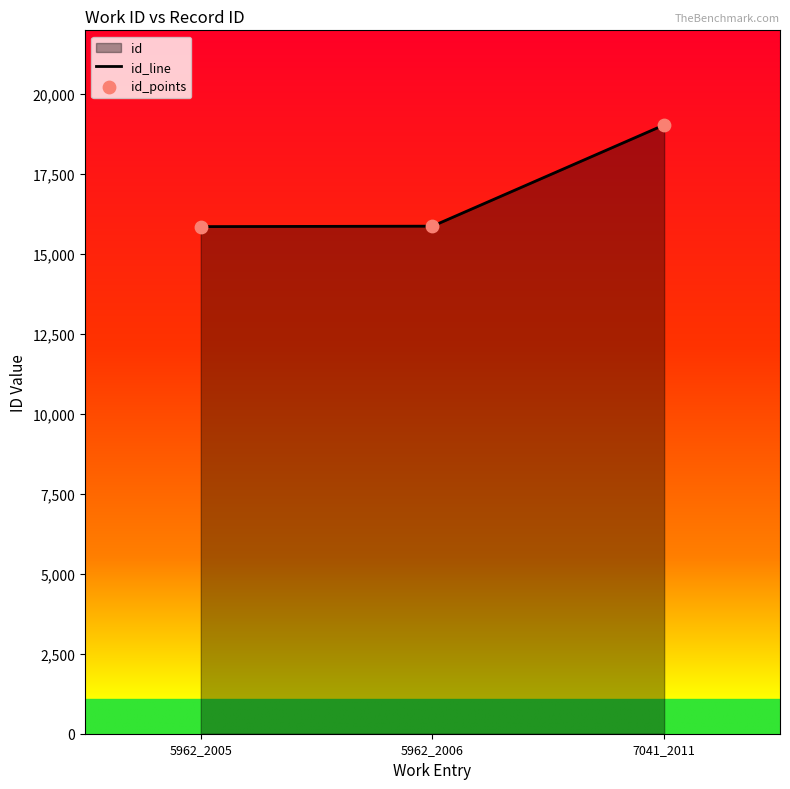

What is the total value across all series at 5962_2005?

31722